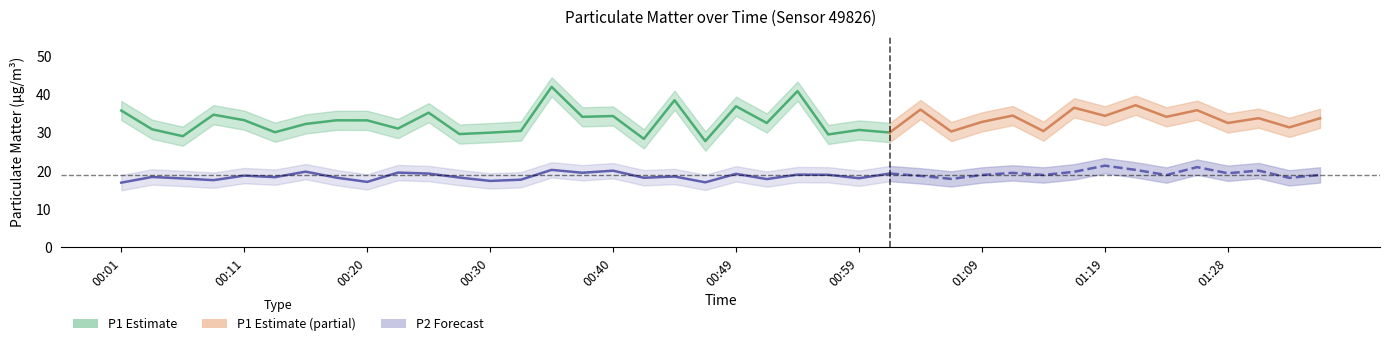

What is the maximum value for P1?

41.9